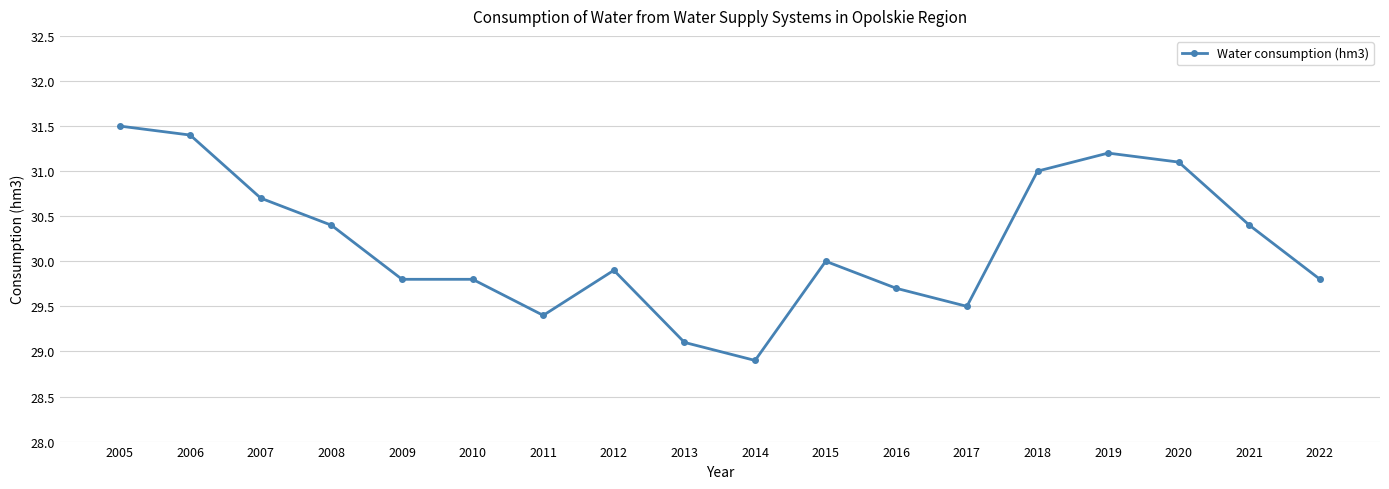

How many values are below 30?

9